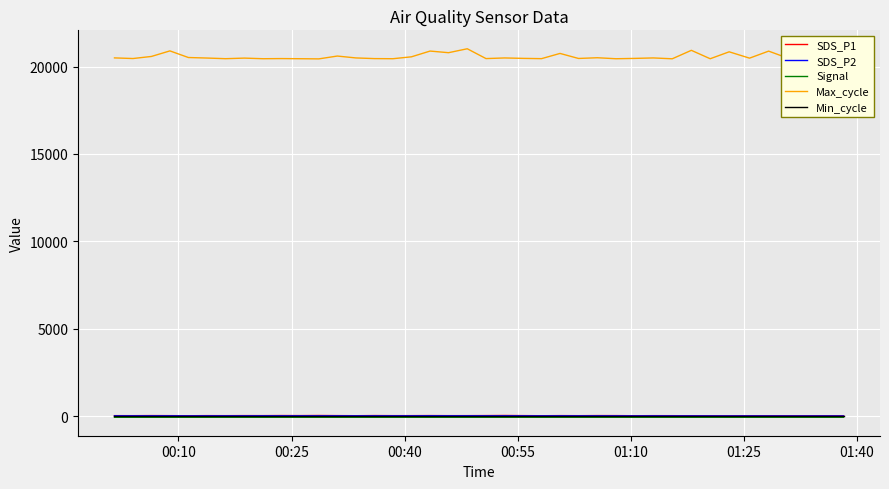

How many lines are shown in the chart?

5